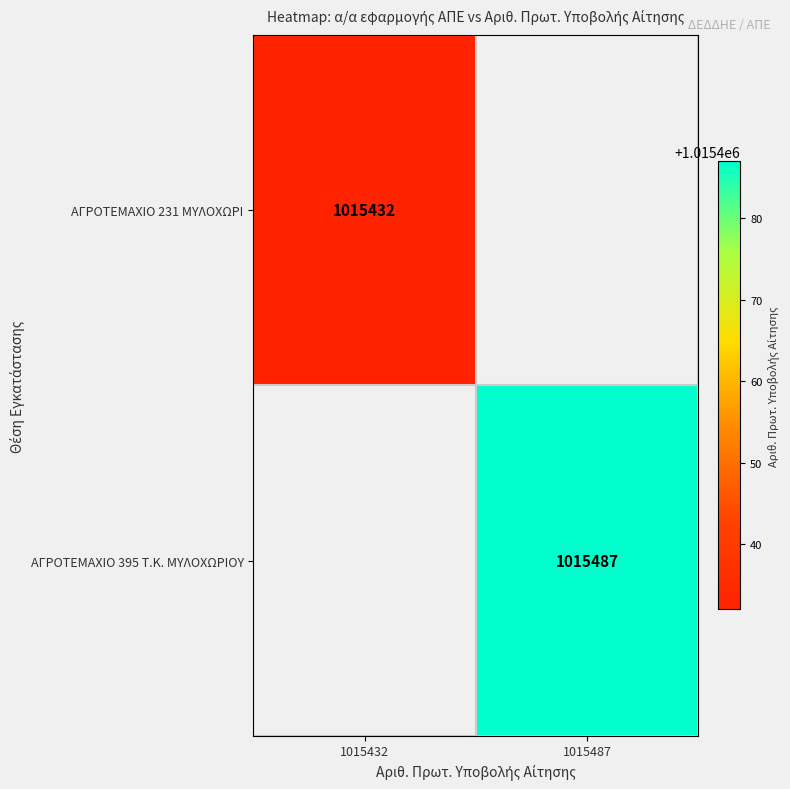

How many distinct data groups are displayed?

2